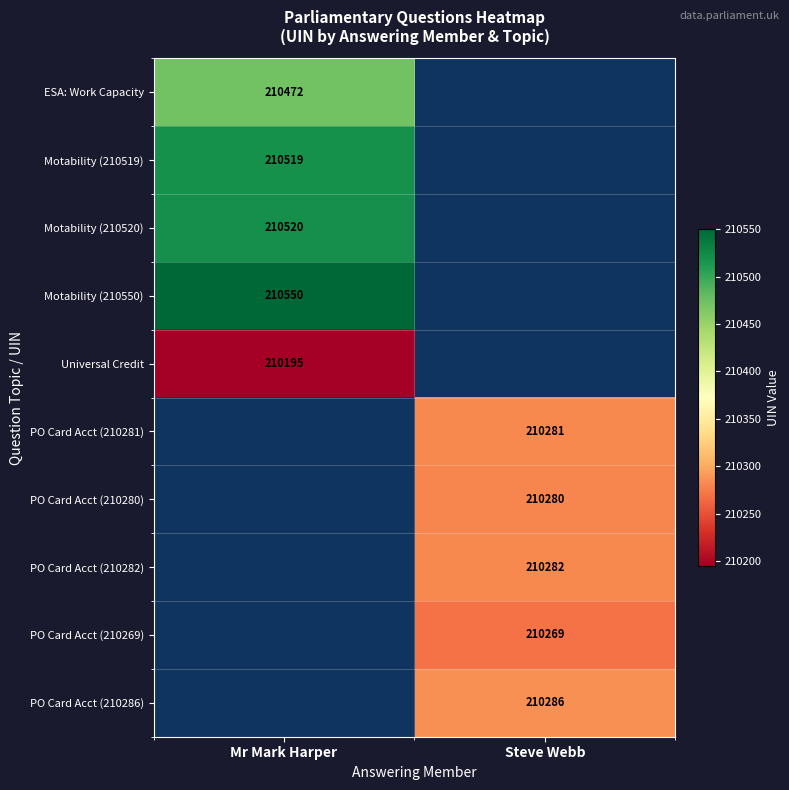

Which has a higher value, Steve Webb or Mr Mark Harper?

Mr Mark Harper